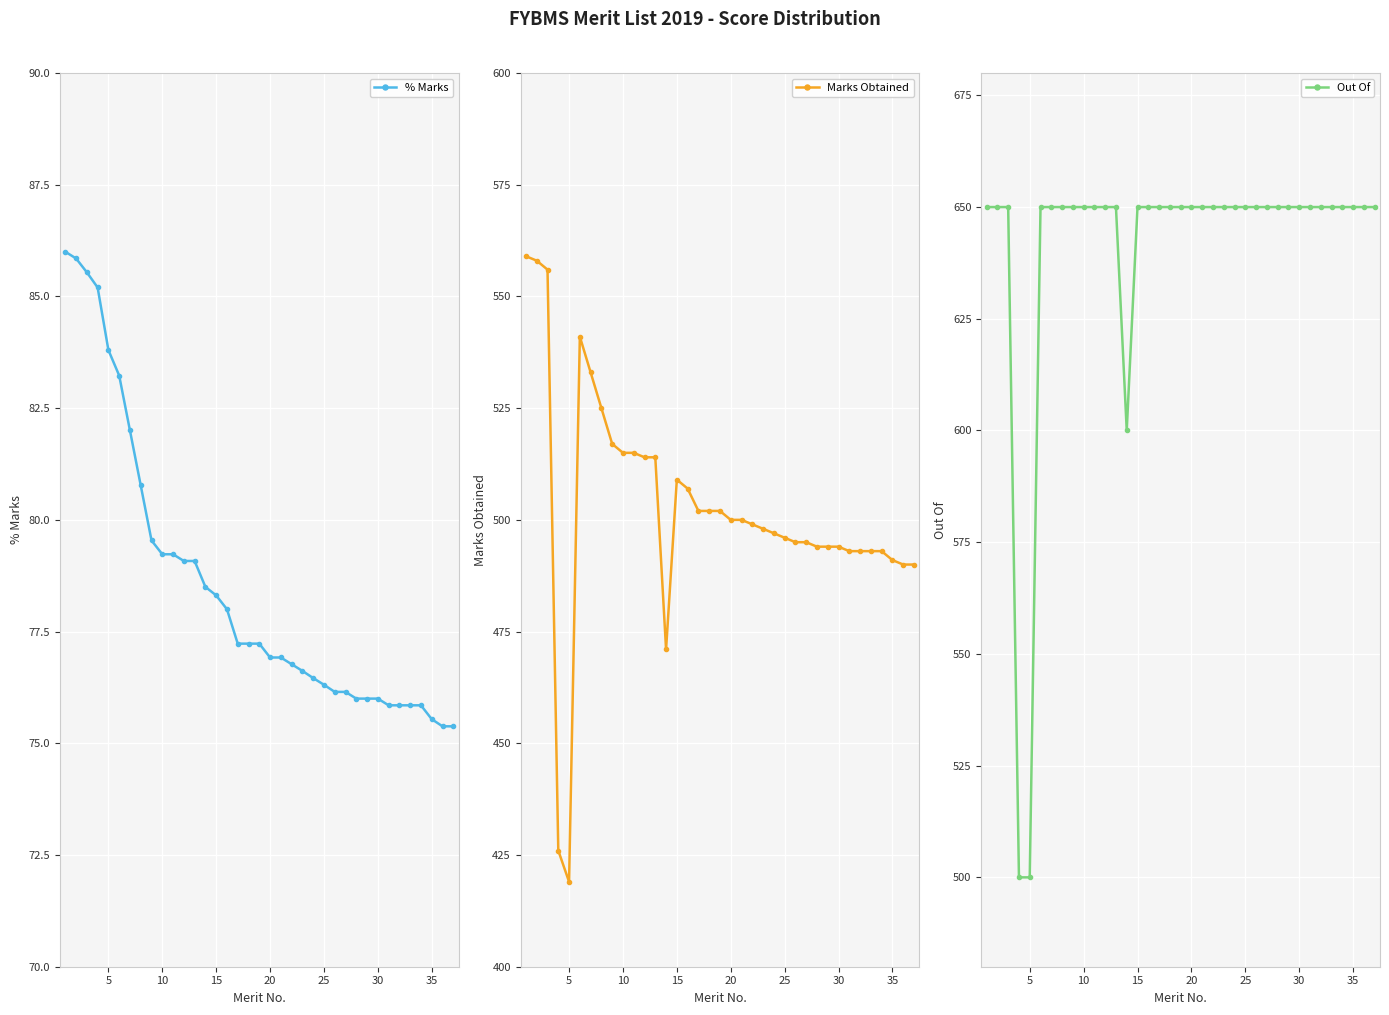

What are all the series names shown in the legend?

% Marks, Marks Obtained, Out Of